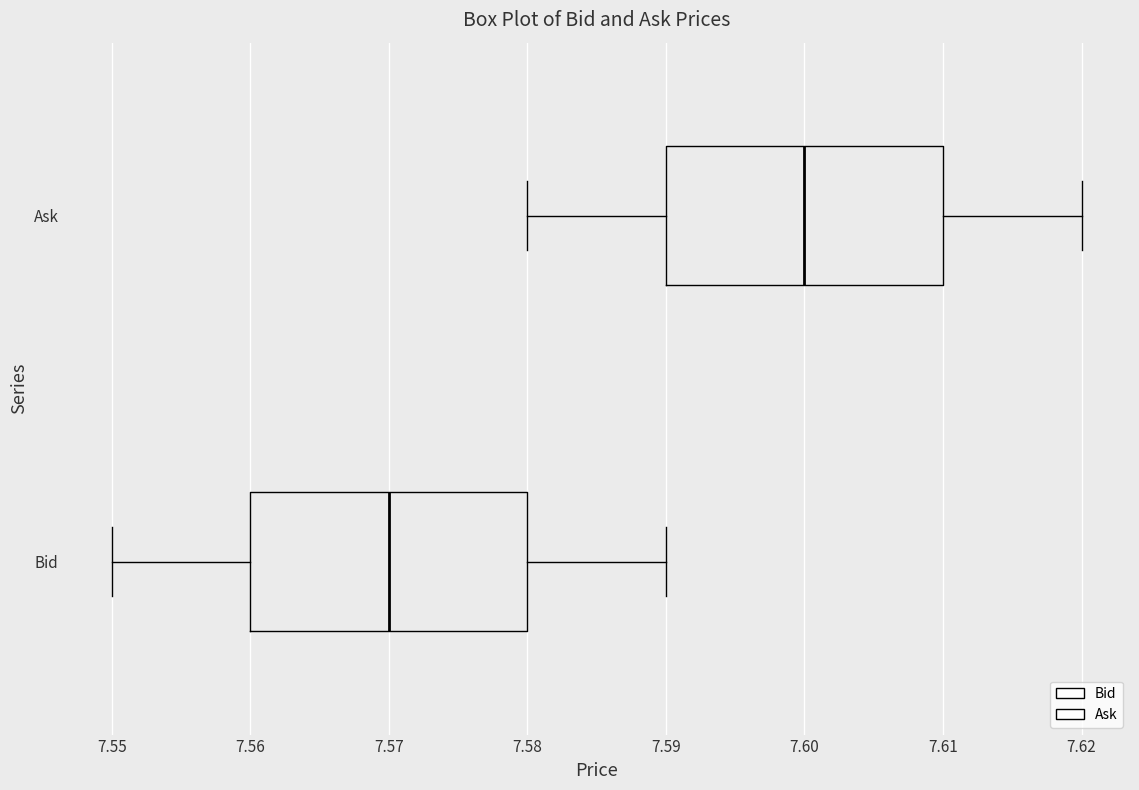

Reading bottom to top, read every box against the x-axis: the position of its median line, the range the box covers, and the ends of its whiskers. The values are not printed on the chart, so give them approximately, as read against the axis.

Bid: median 7.57, box 7.56 to 7.58, whiskers 7.55 to 7.59
Ask: median 7.60, box 7.59 to 7.61, whiskers 7.58 to 7.62